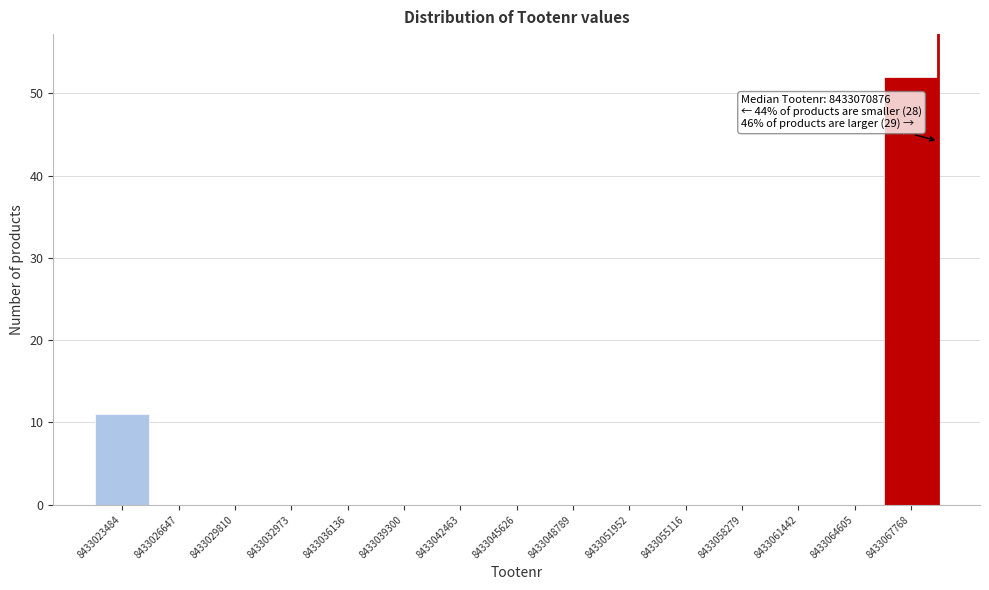

Reading right to left, list all the values displayed in this chart.

8433067768=52	8433064605=0	8433061442=0	8433058279=0	8433055116=0	8433051952=0	8433048789=0	8433045626=0	8433042463=0	8433039300=0	8433036136=0	8433032973=0	8433029810=0	8433026647=0	8433023484=11